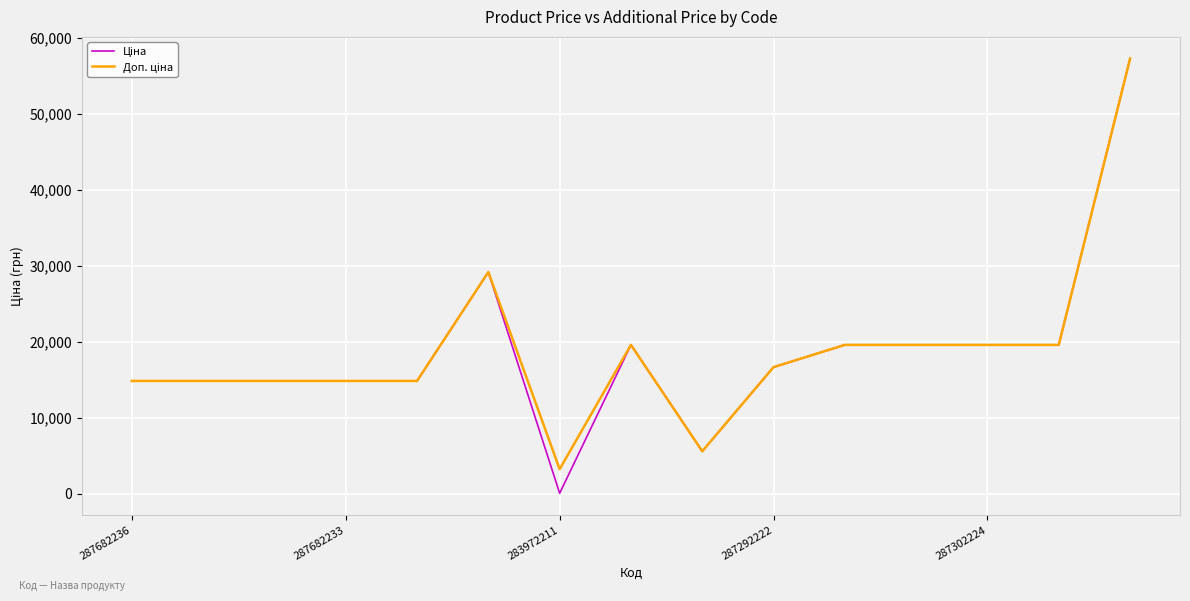

Is this an area chart (filled region under the line)?

No